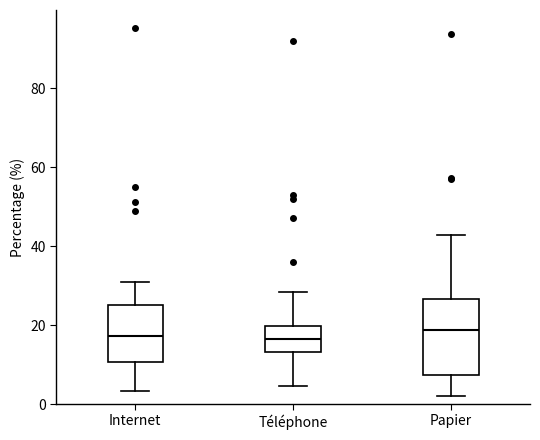

Comparing the boxes themselves (not the whiskers), which one is the tallest?

Papier